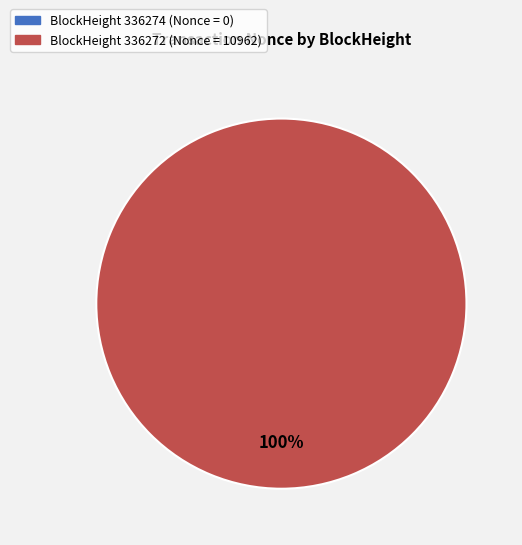

Is it true that 336272 is 100% of the pie?

True